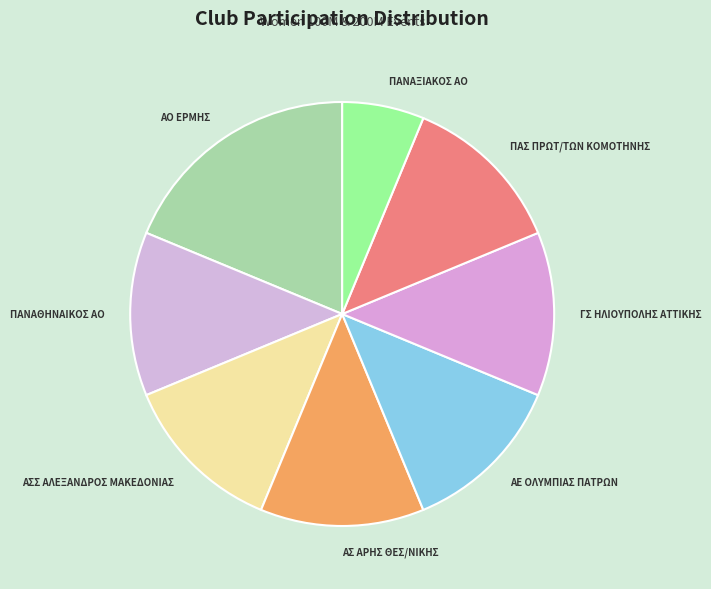

Combined, do ΠΑΣ ΠΡΩΤ/ΤΩΝ ΚΟΜΟΤΗΝΗΣ and ΑΟ ΕΡΜΗΣ account for over 50%?

No